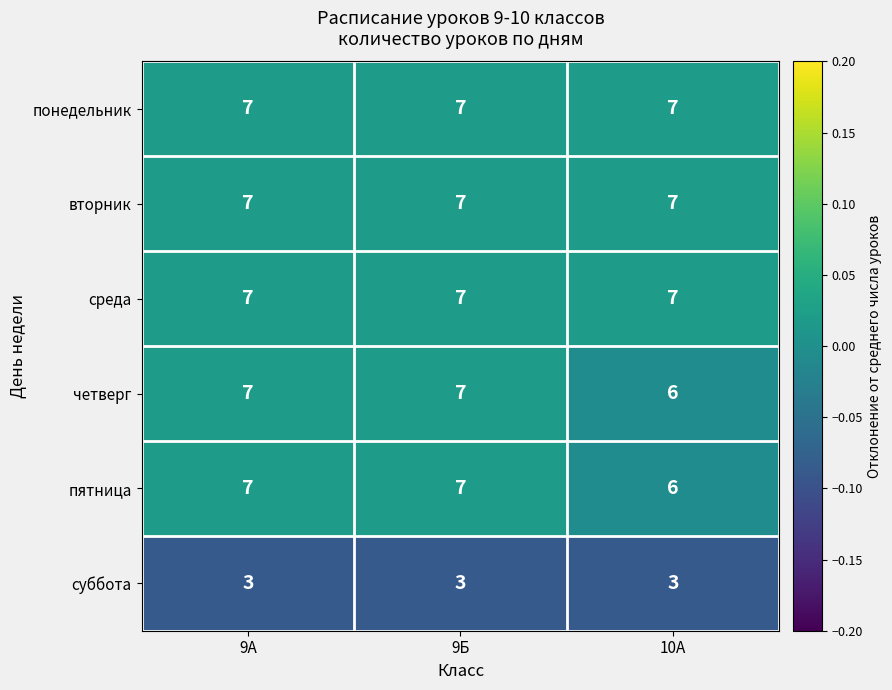

Reading right to left, what are all the values shown in this chart?

понедельник: 10А=7	9Б=7	9А=7
вторник: 10А=7	9Б=7	9А=7
среда: 10А=7	9Б=7	9А=7
четверг: 10А=6	9Б=7	9А=7
пятница: 10А=6	9Б=7	9А=7
суббота: 10А=3	9Б=3	9А=3